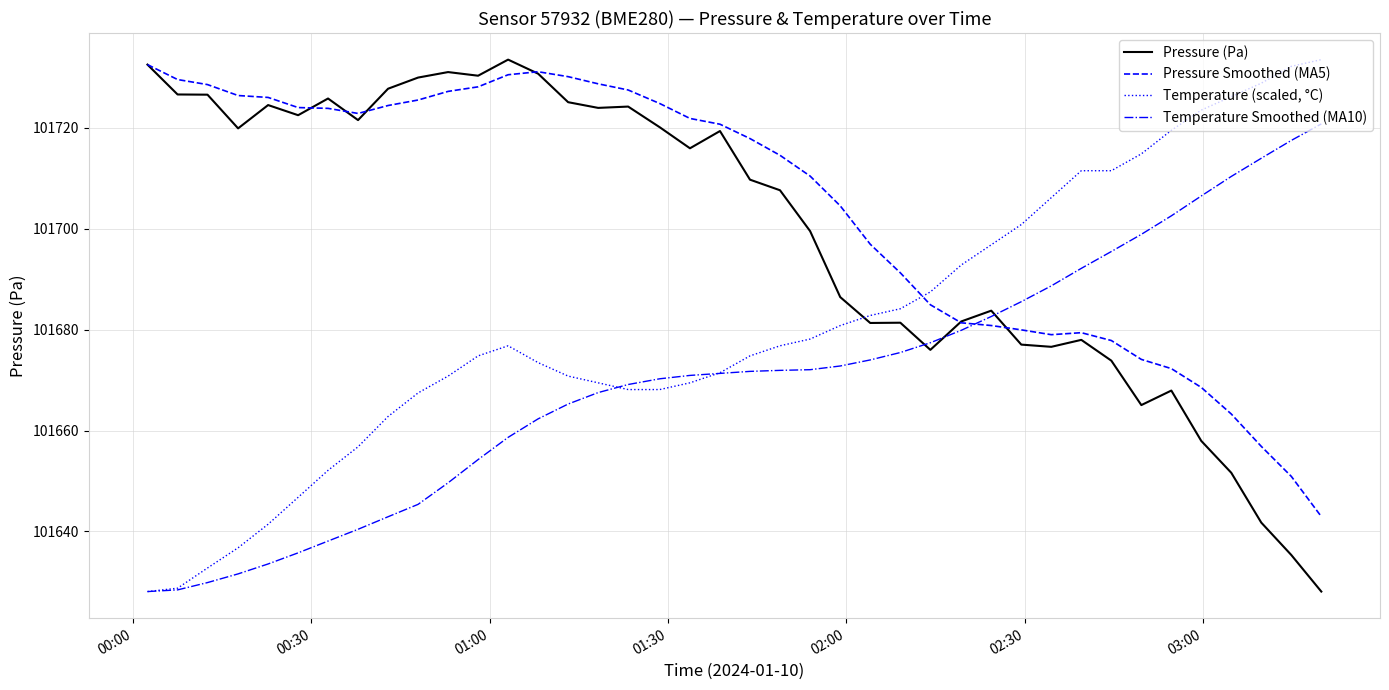

Which series has the largest total across all categories?

Pressure Smoothed (MA5)